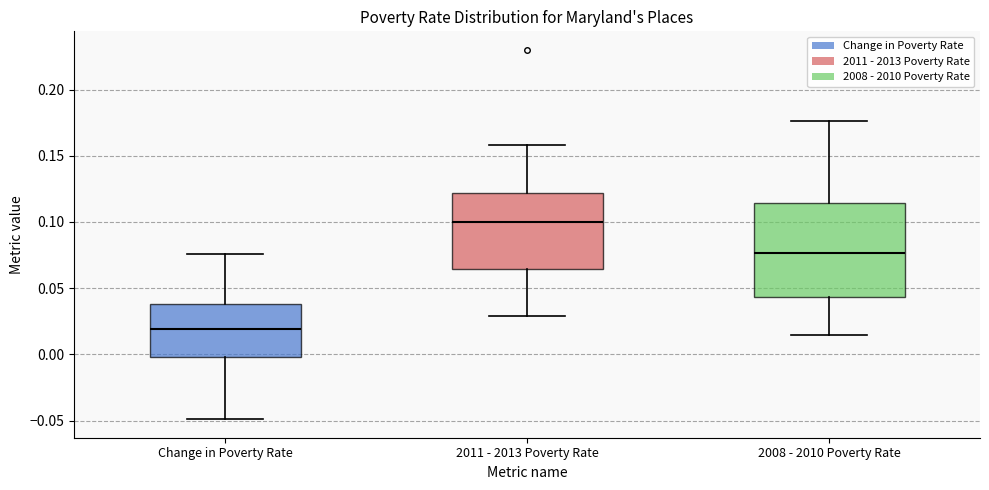

Where is the lower edge of the box for Change in Poverty Rate on the y-axis? The values are not printed on the chart, so give them approximately, as read against the axis.

0.000